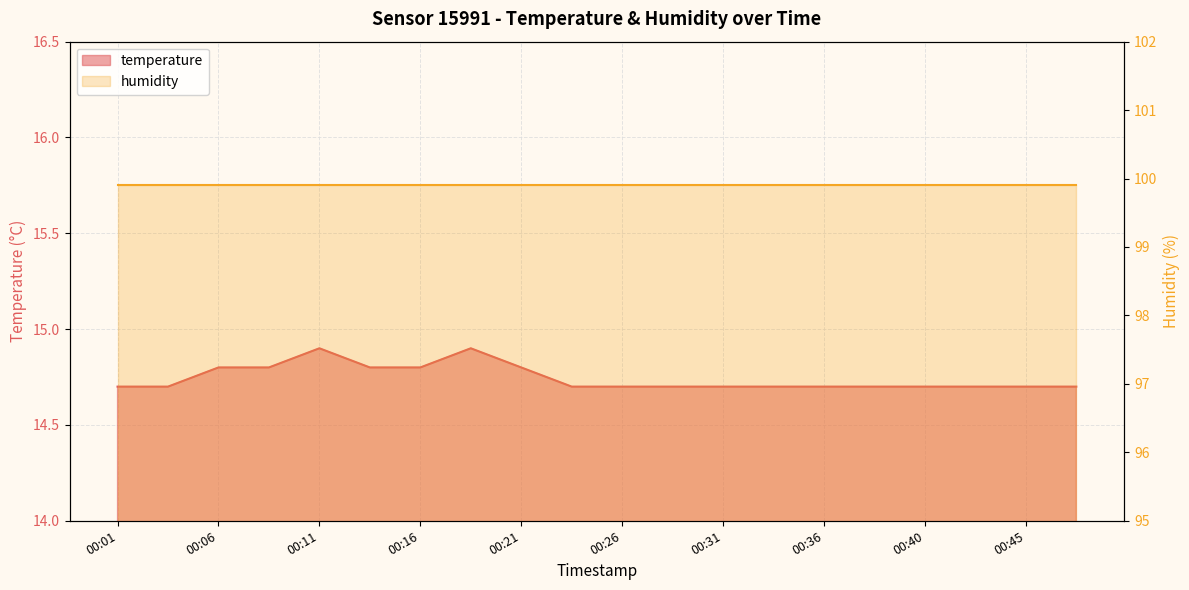

Rank the categories by value from lowest to highest.

00:01, 00:04, 00:23, 00:26, 00:28, 00:31, 00:33, 00:36, 00:38, 00:40, 00:43, 00:45, 00:48, 00:06, 00:09, 00:13, 00:16, 00:21, 00:11, 00:18